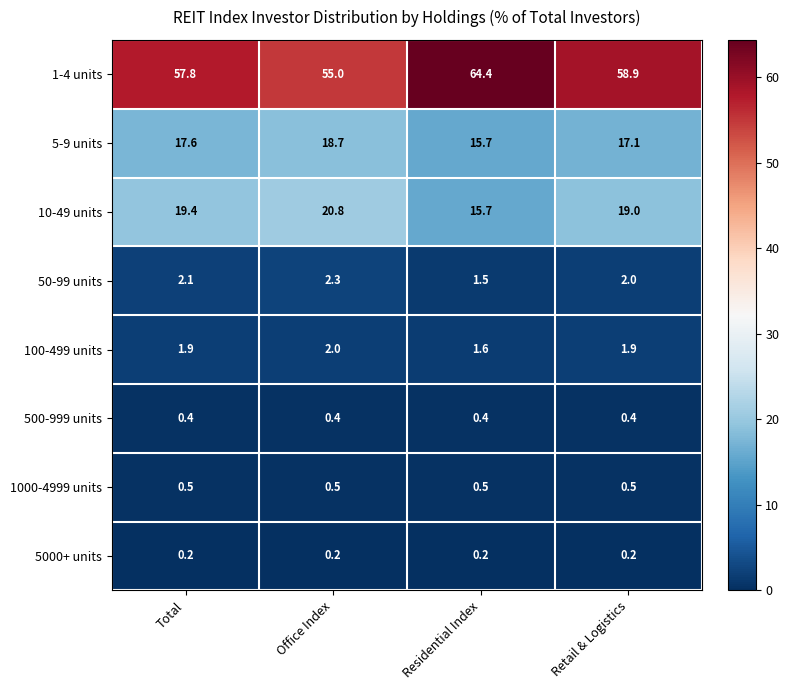

How many 50-99 units values are between 2 and 3?

3